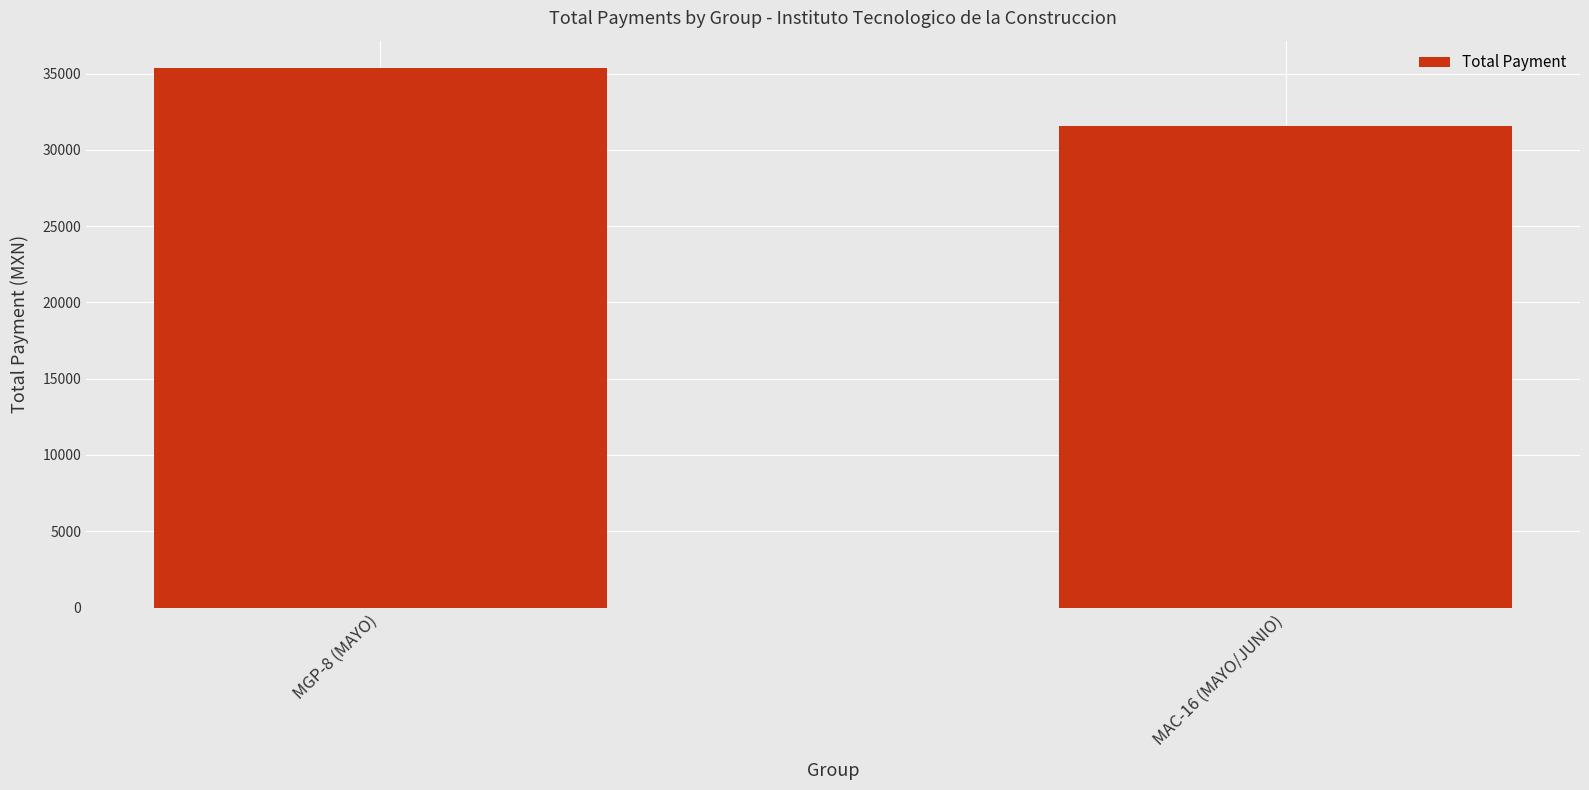

Is it true that the value at MGP-8 (MAYO) is 35386.3?

True